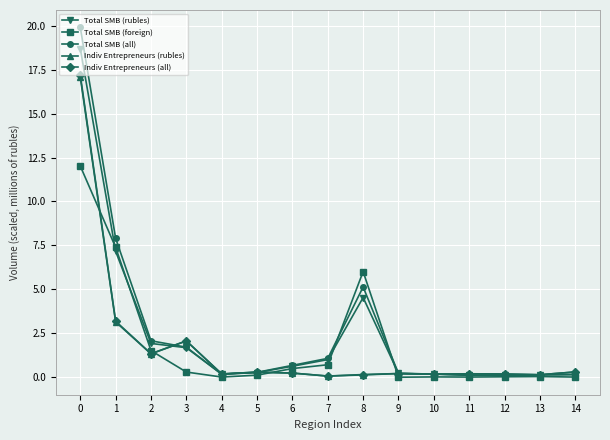

Count the number of data series in this chart.

5